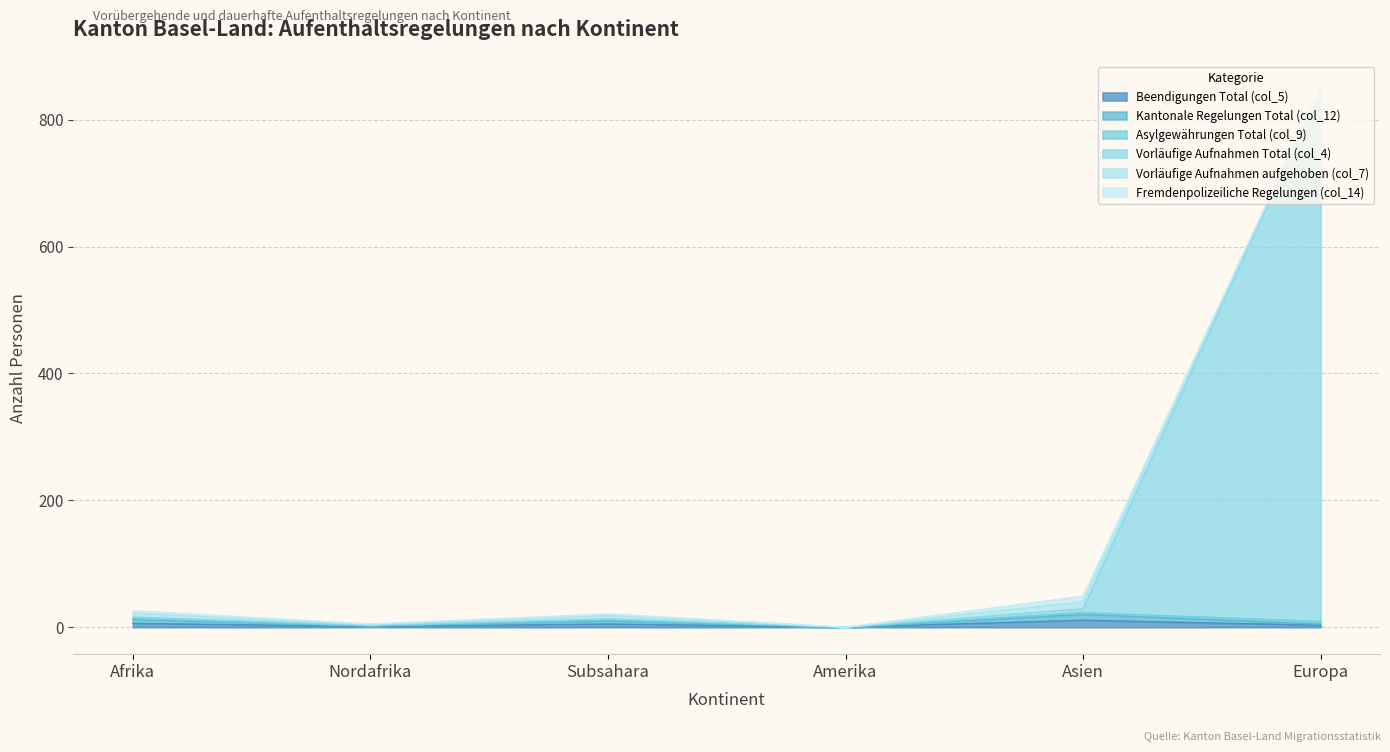

True or false: Beendigungen Total (col_5) and Vorläufige Aufnahmen Total (col_4) cross at least once.

False